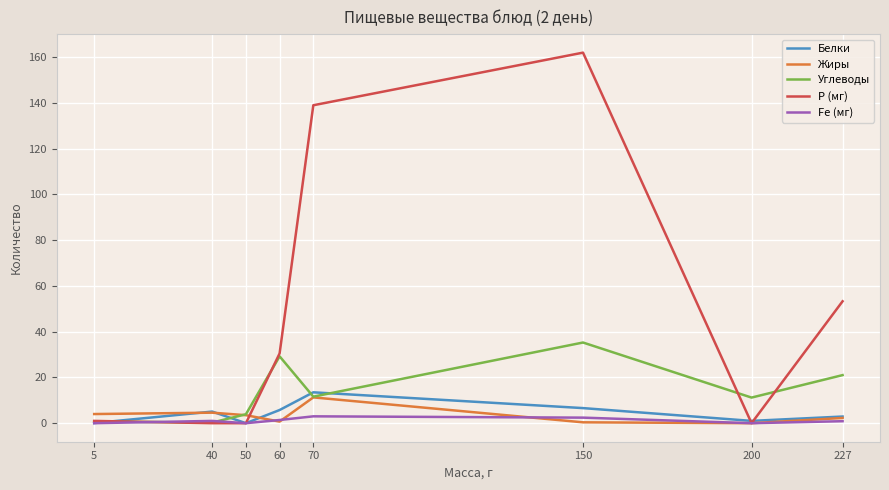

Which series changed the most between 60 and 70?

Р (мг)